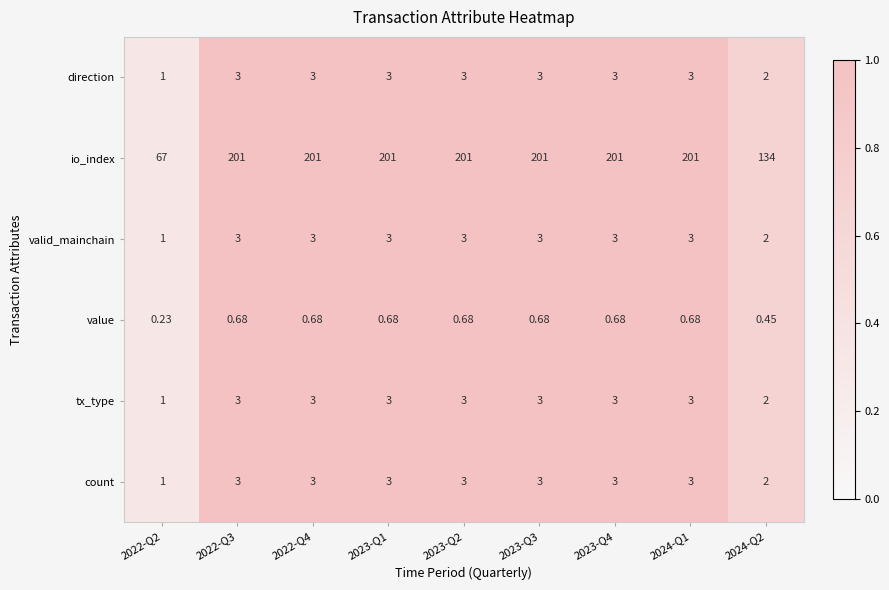

Is the value of io_index at 2023-Q3 greater than the value of count at 2022-Q4?

Yes